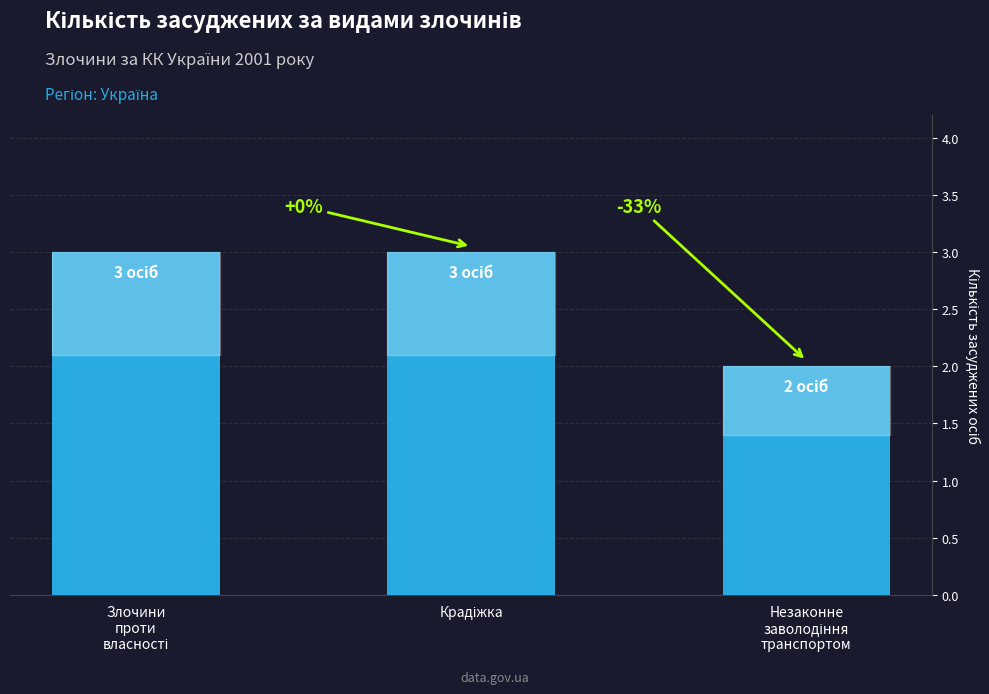

Is it true that the value at Злочини
проти
власності is 1?

False